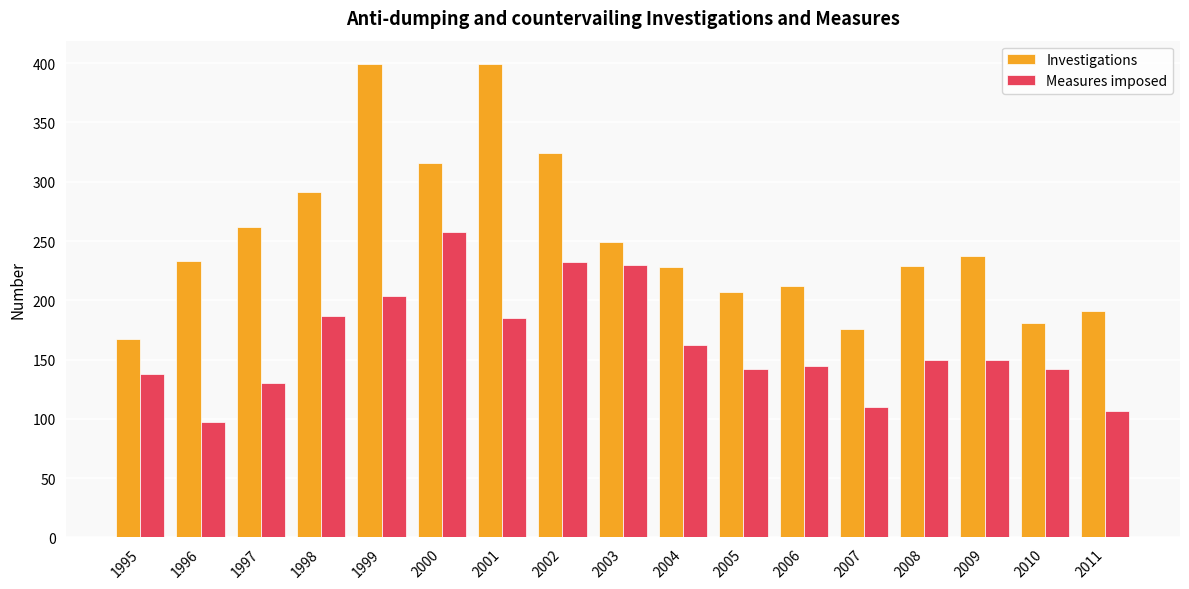

What value does the Measures imposed series have at 1996, to the nearest 10?

100